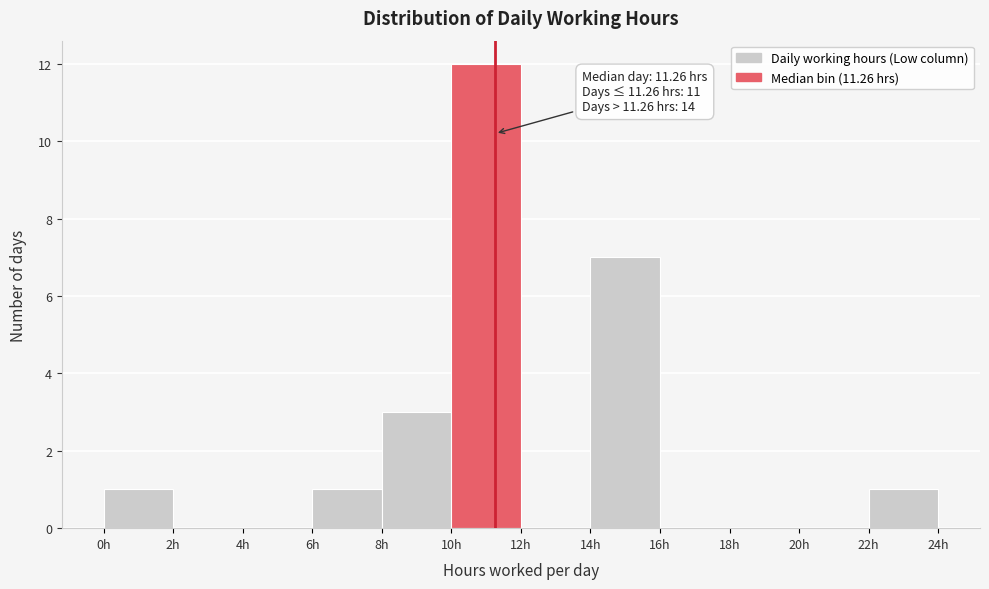

Which range on the x-axis has the tallest bar?

10 to 12